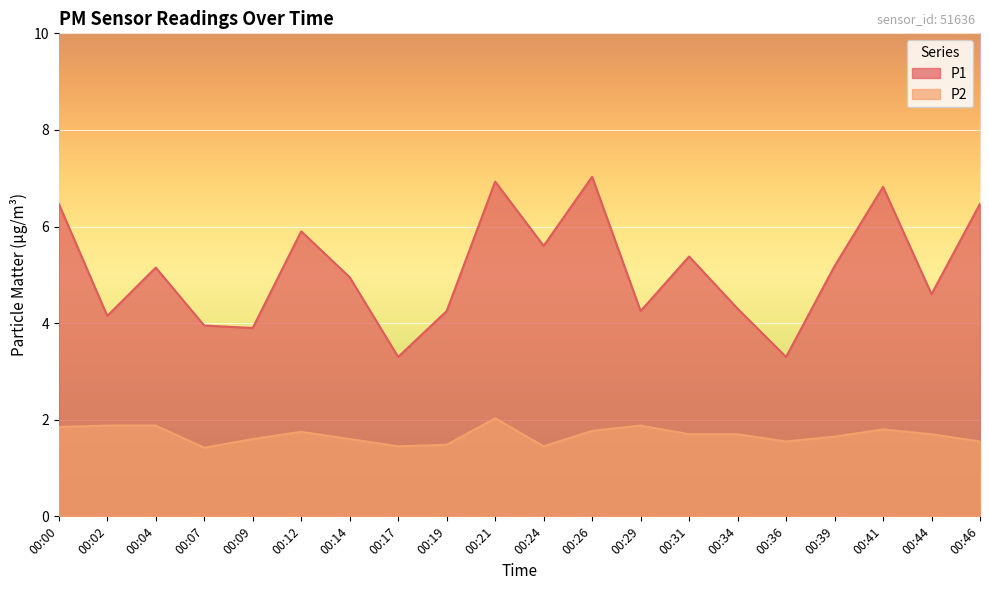

At which category is the sum across all series the highest?

00:21